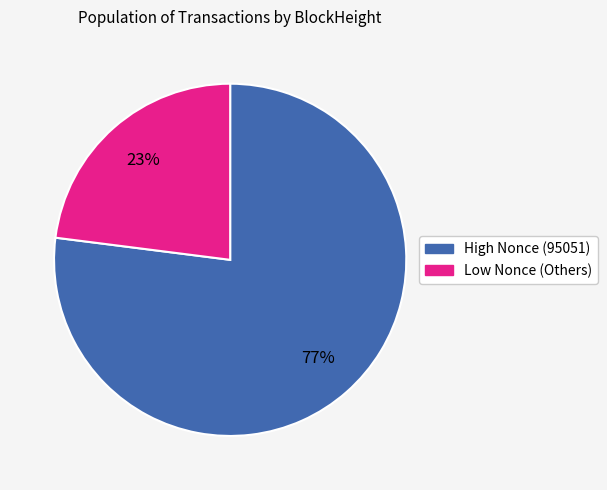

To the nearest percent, what is the difference between the largest and smallest slice percentages?

54%